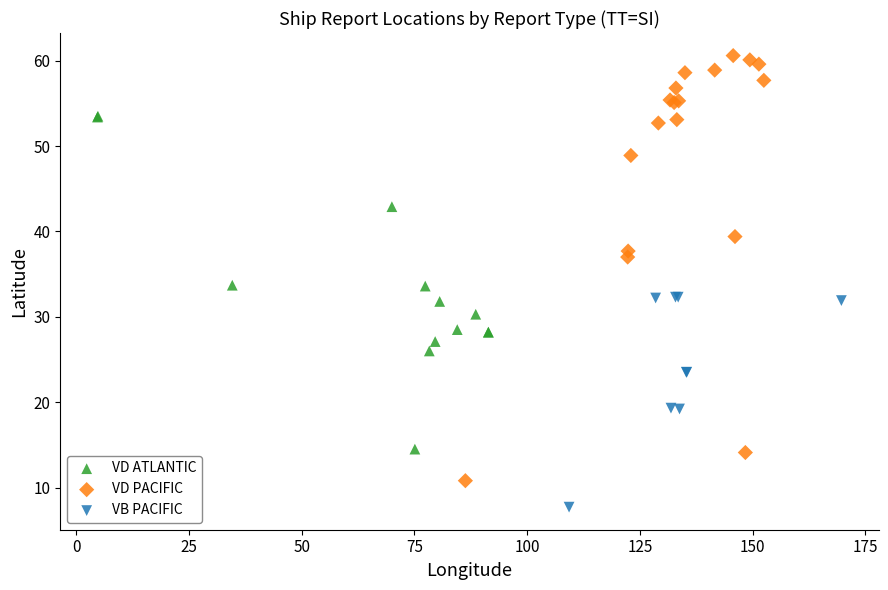

Which series reaches the minimum Y coordinate?

VB PACIFIC